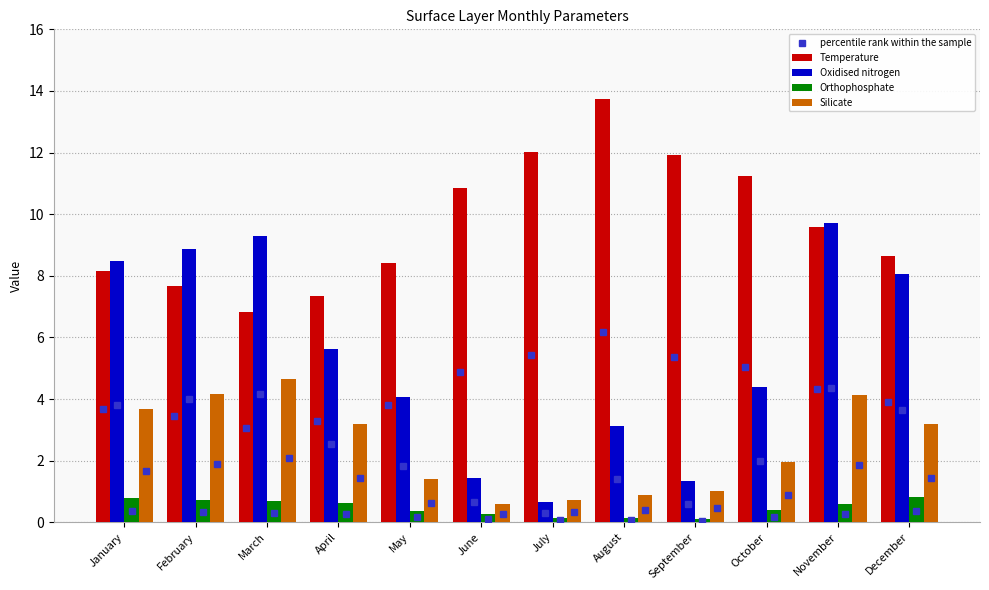

The value of Temperature at October is 11.2. True or false?

True